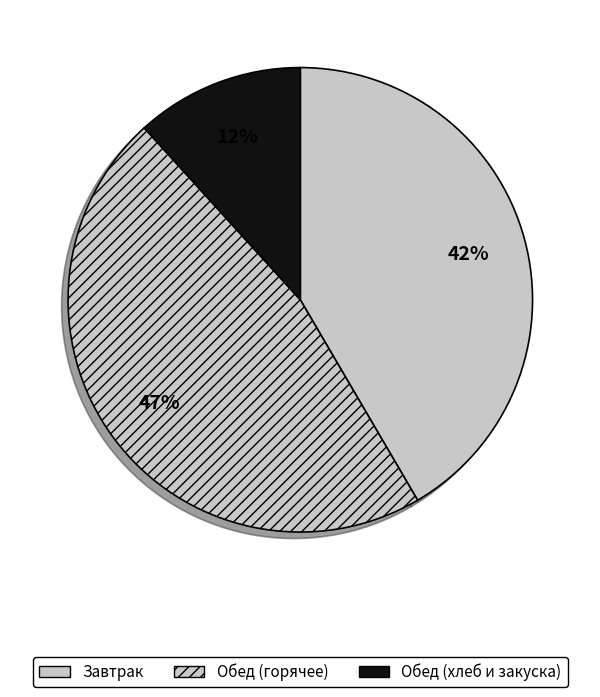

How many segments does this pie chart have?

3